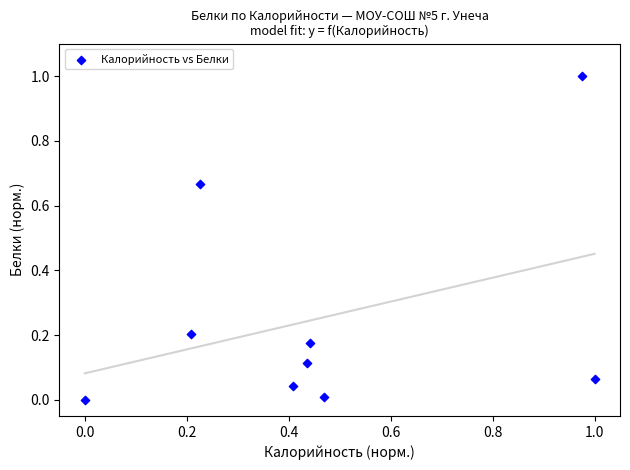

What is the average X value?

0.5